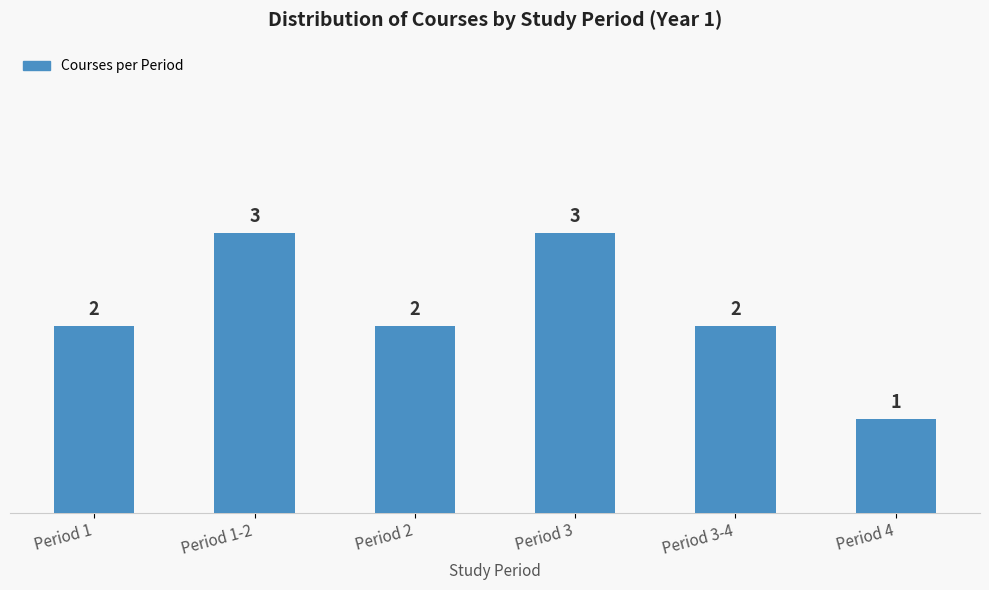

What position from the left is Period 1?

1